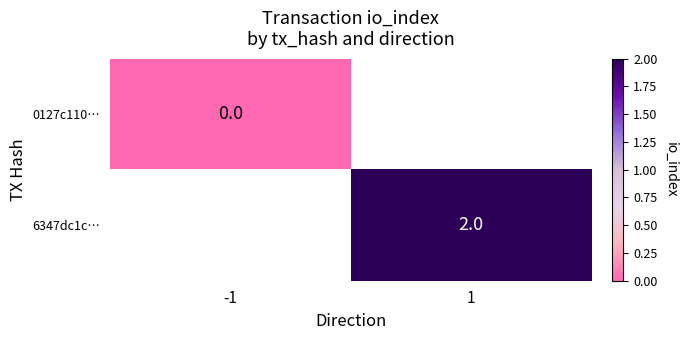

Is the value of 6347dc1c… at 1 greater than the value of 0127c110… at -1?

Yes